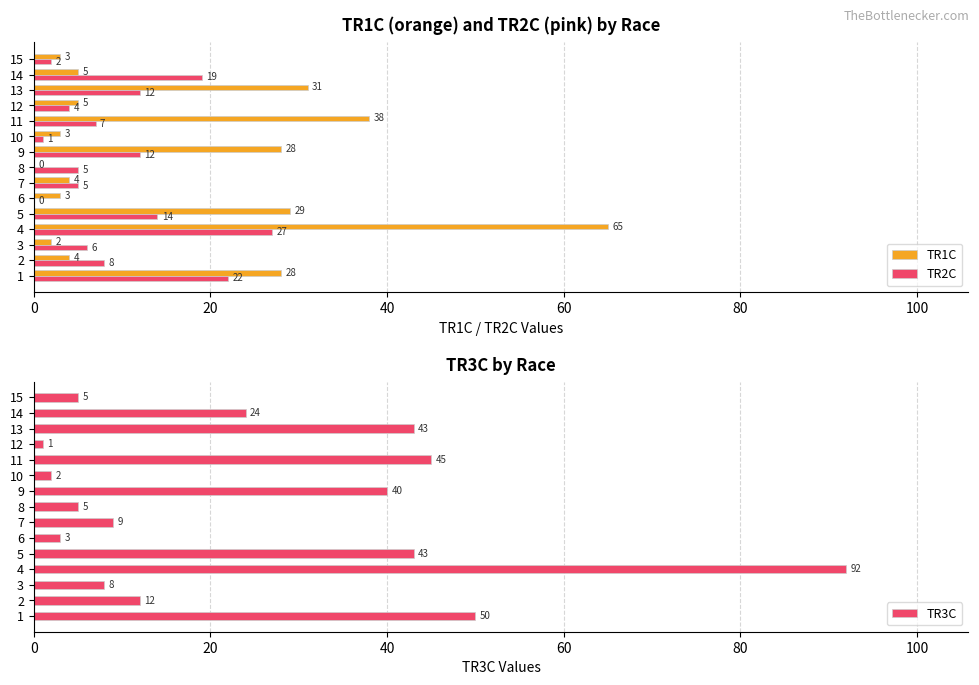

Rank the series by their maximum value, from highest to lowest.

TR3C, TR1C, TR2C